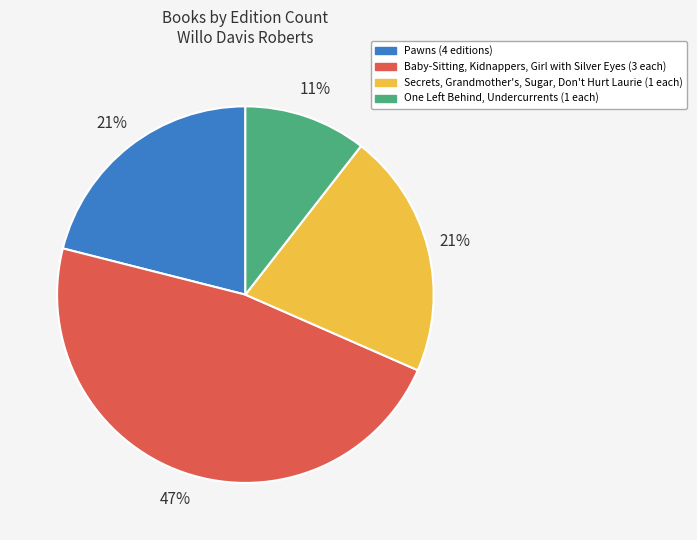

To the nearest percent, what is the average slice percentage?

25%